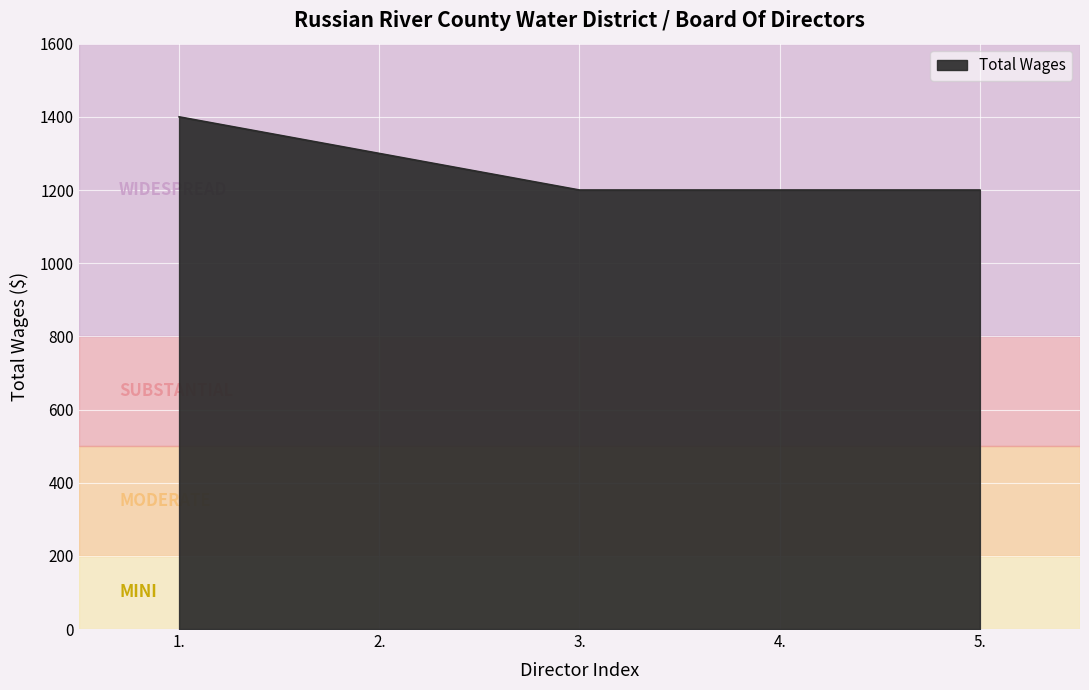

What is the minimum value shown in the chart?

1200